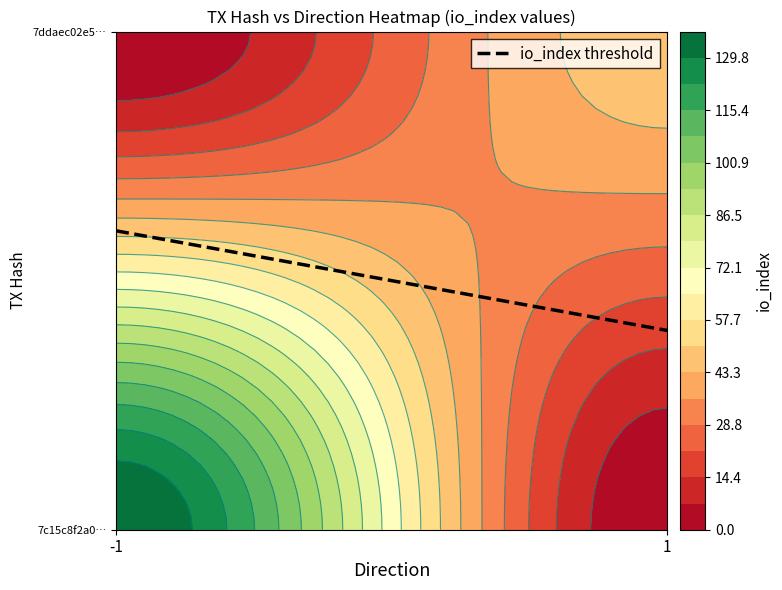

What is the difference between the maximum and minimum values in the 7ddaec02e5b9f33325f4bd148aff7a30d9c919c series?

47